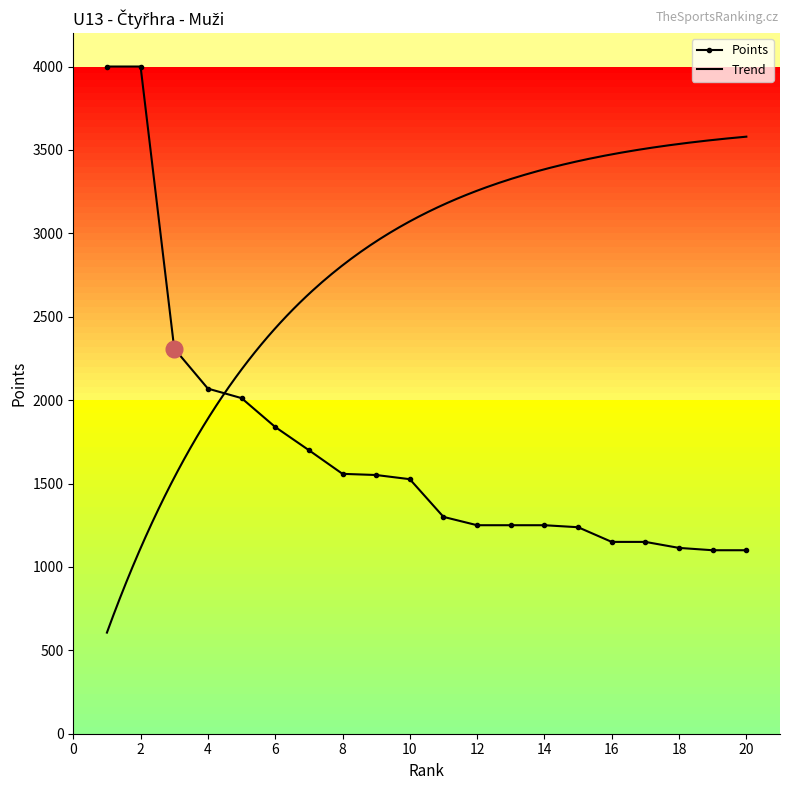

What is the lowest value of the Points series?

1100